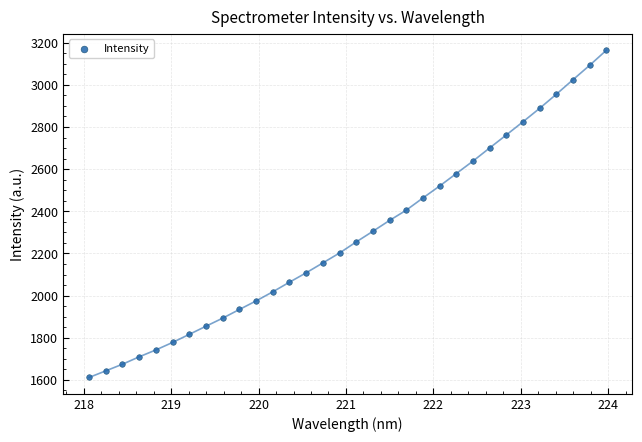

What is the range of Y values (max minus min)?

1552.5